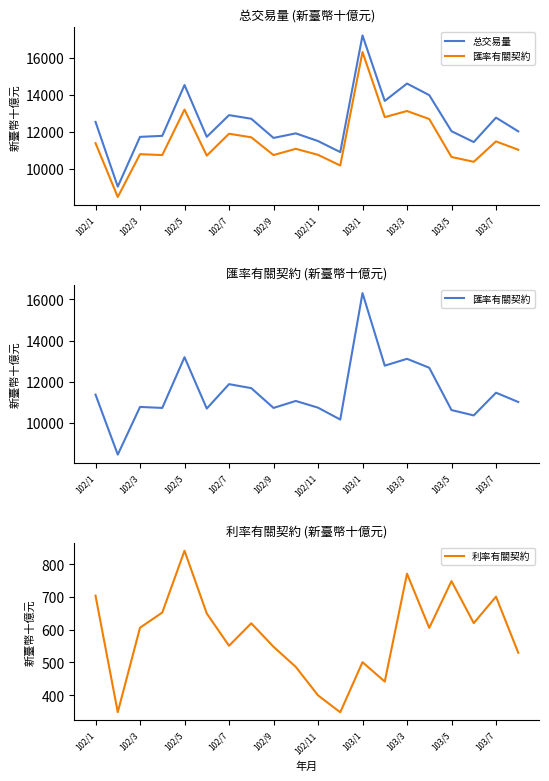

Which category has the highest value in the 利率有關契約 series?

102/5